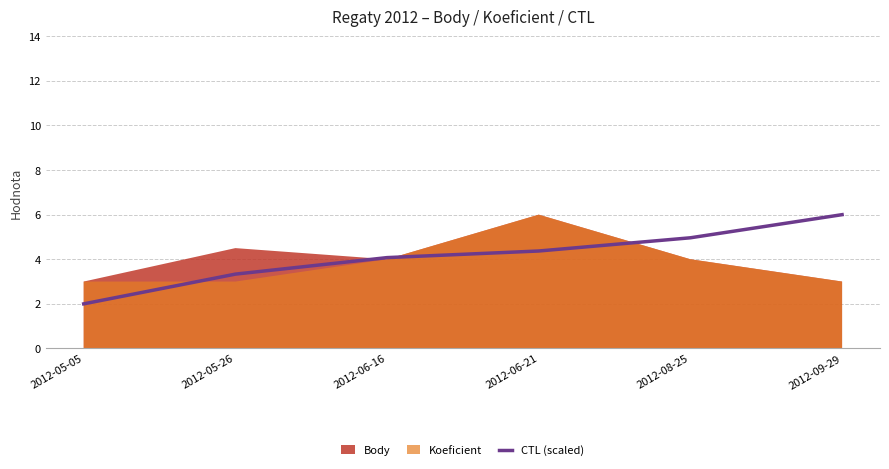

Rank the categories by CTL (scaled) value from lowest to highest.

2012-05-05, 2012-05-26, 2012-06-16, 2012-06-21, 2012-08-25, 2012-09-29